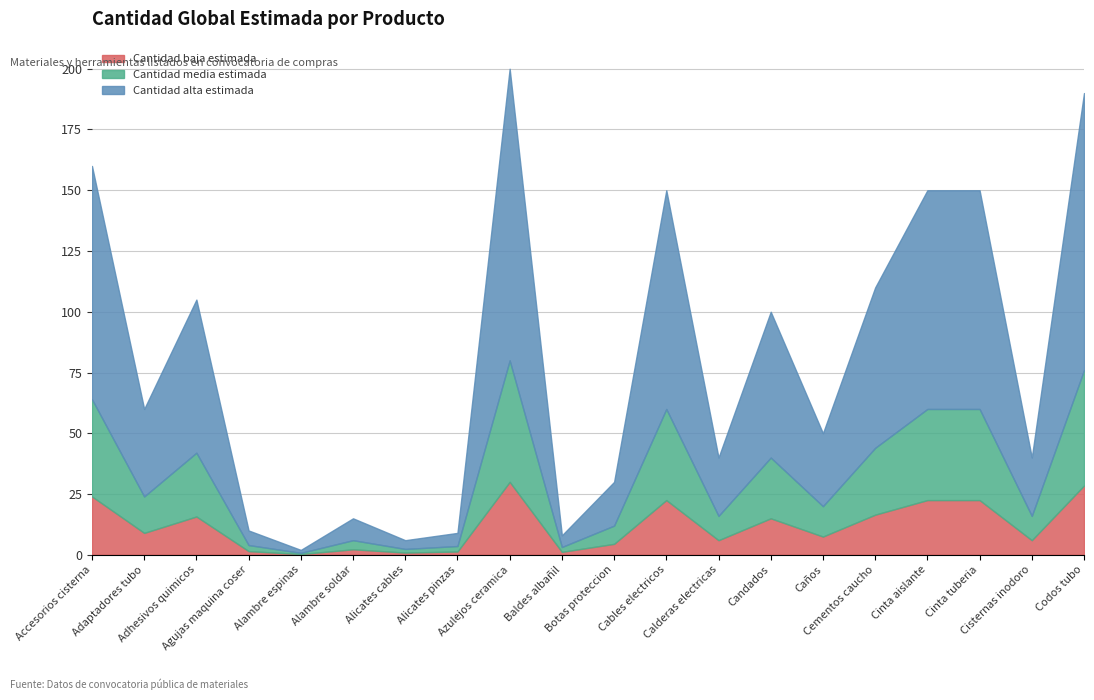

What is the sum of all values?

1585